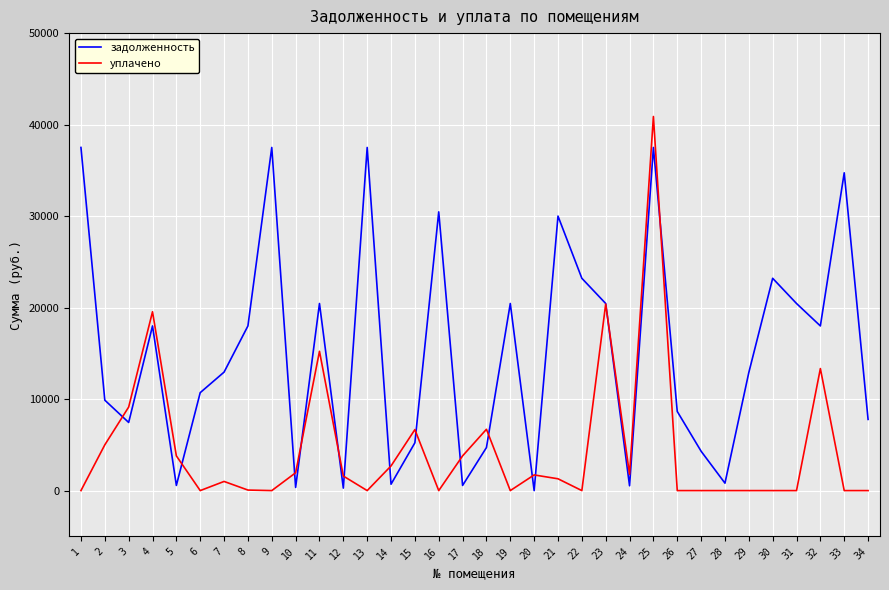

How many categories are shown in the chart?

34